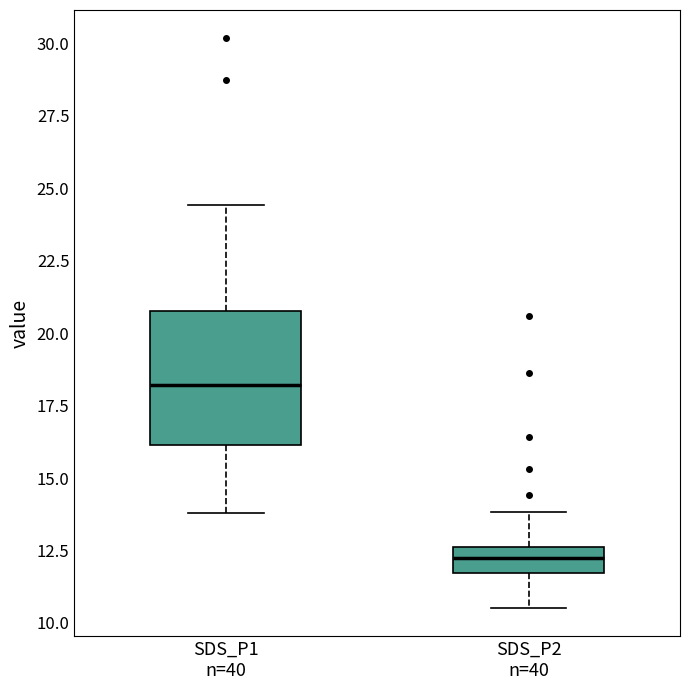

Comparing the boxes themselves (not the whiskers), which one is the tallest?

SDS_P1 n=40